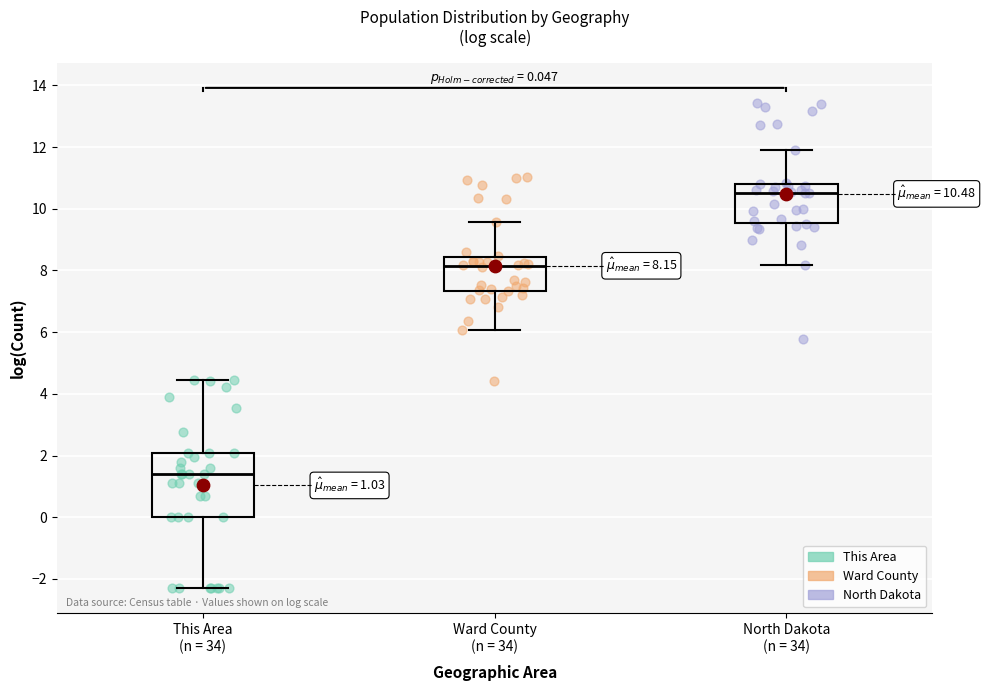

Which box is the tallest, from its lower edge to its upper edge?

This Area (n = 34)